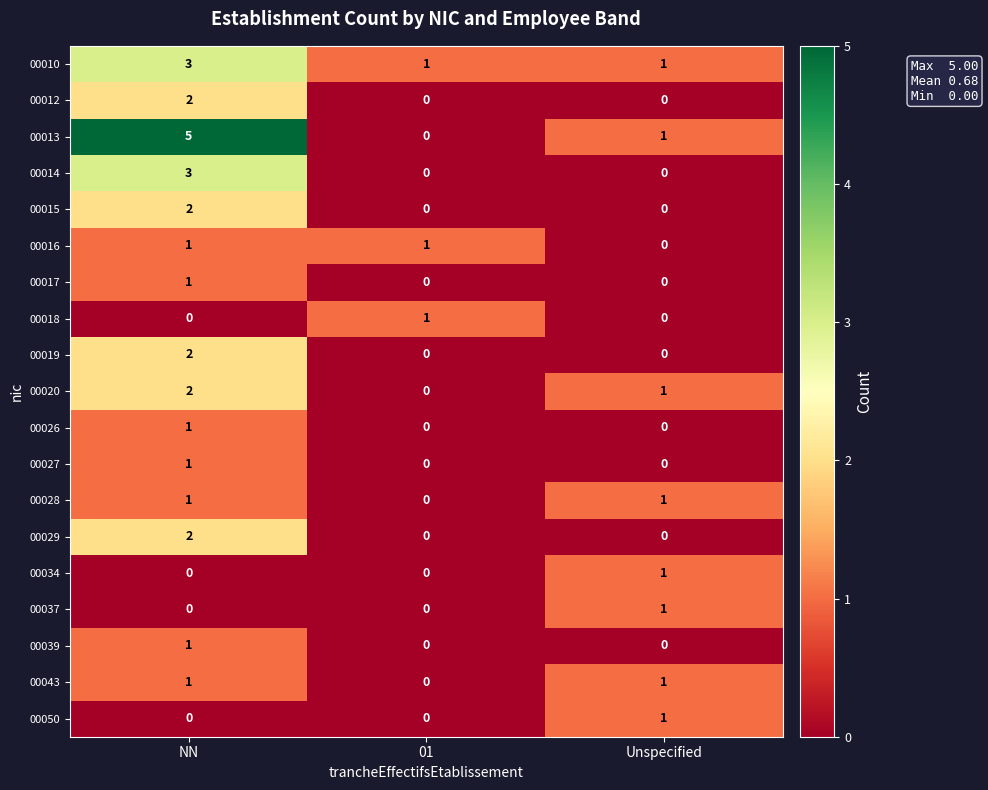

What is the highest value of the 00010 series?

3